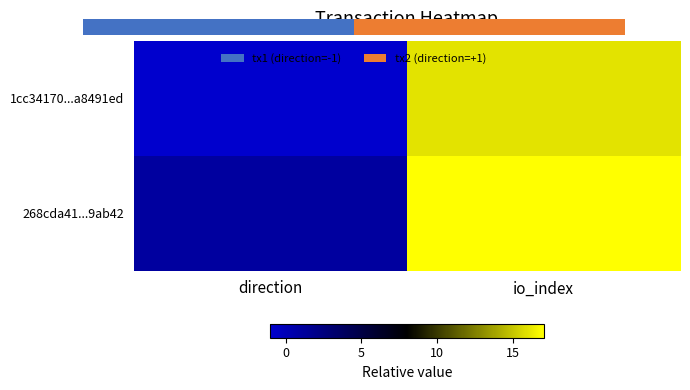

How many series are shown in this chart?

2